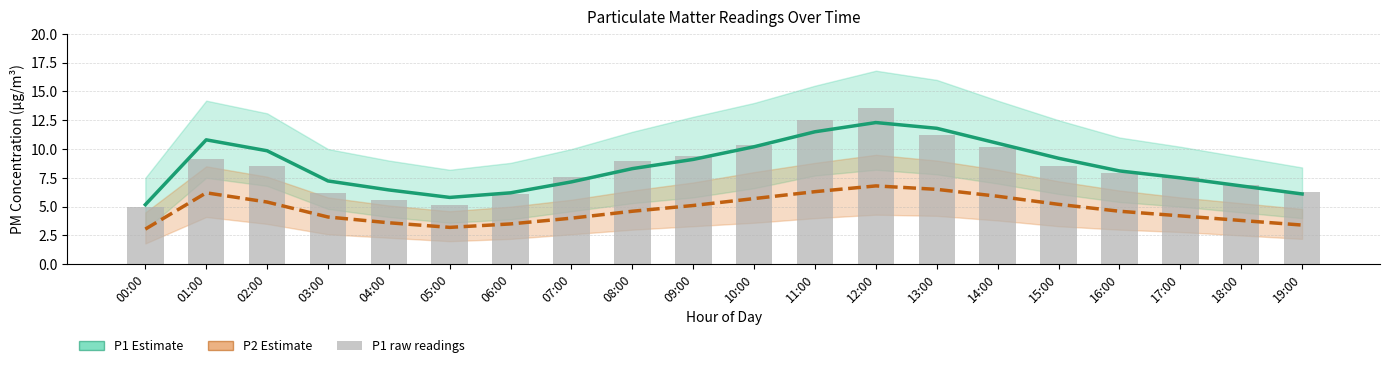

Is it true that P1 Estimate equals 4.7 at 12:00?

False